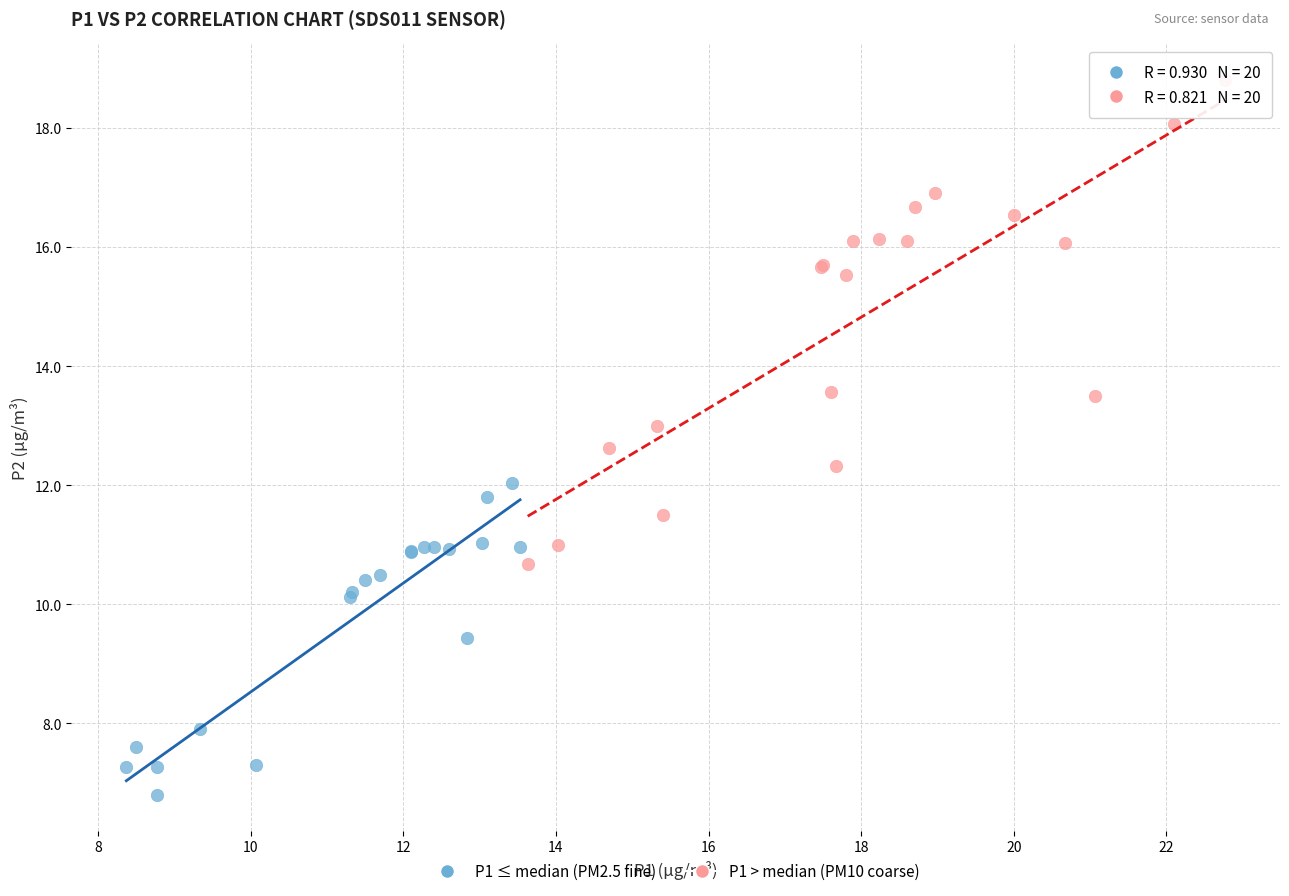

Which series reaches the maximum Y coordinate?

P1 > median (PM10 coarse)